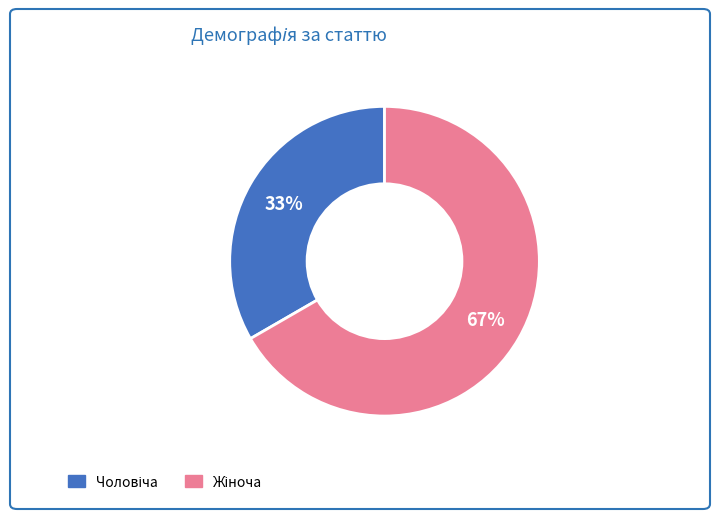

To the nearest percent, what is the average slice percentage?

50%